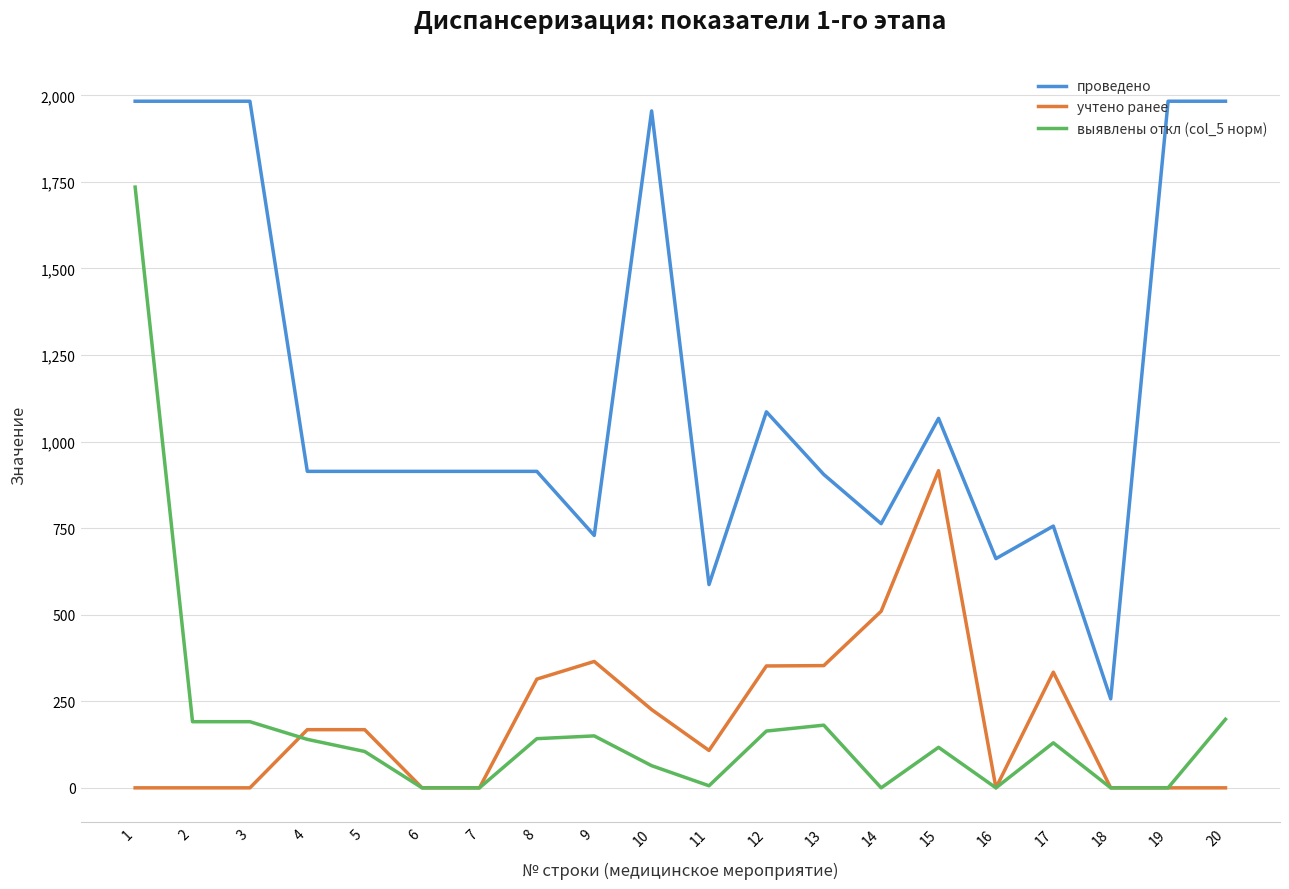

Where is проведено nearest to the value 1120?

12